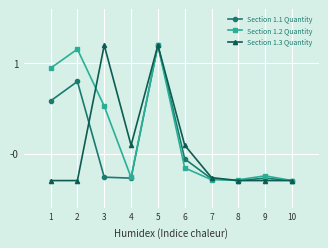

Where is the first local maximum for Section 1.3 Quantity?

3